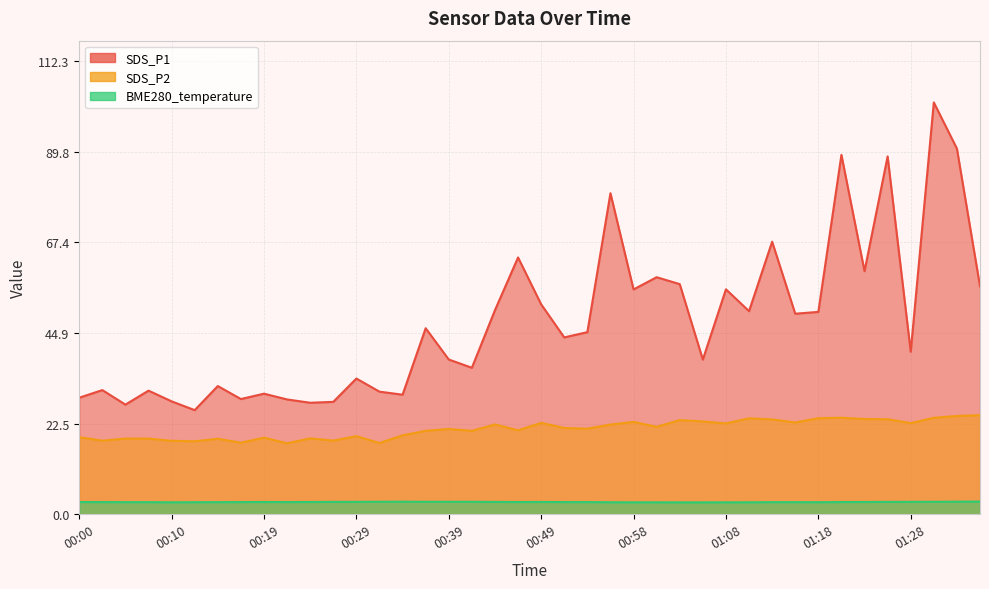

Which category has the lowest value in the BME280_temperature series?

01:03